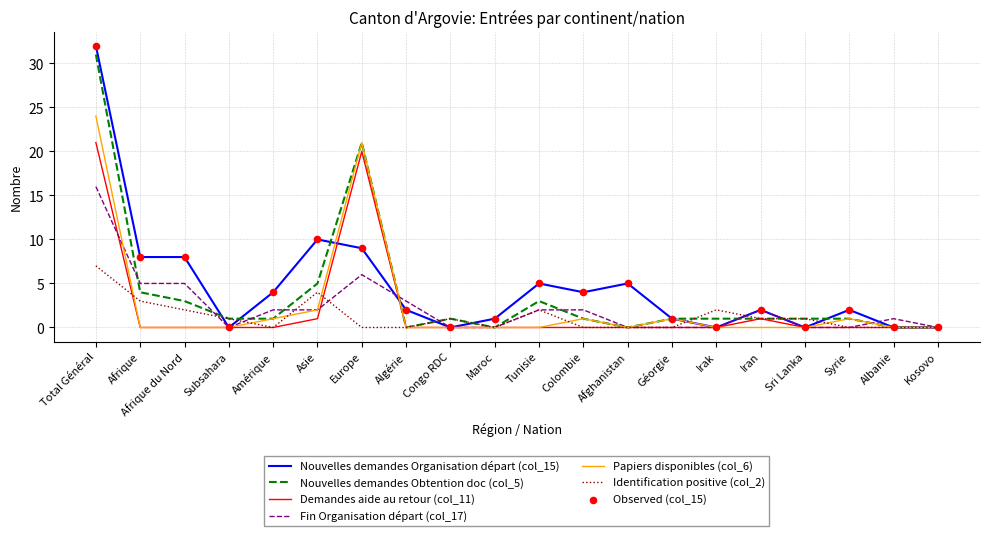

The Fin Organisation départ (col_17) series shows 2 at Colombie. True or false?

True